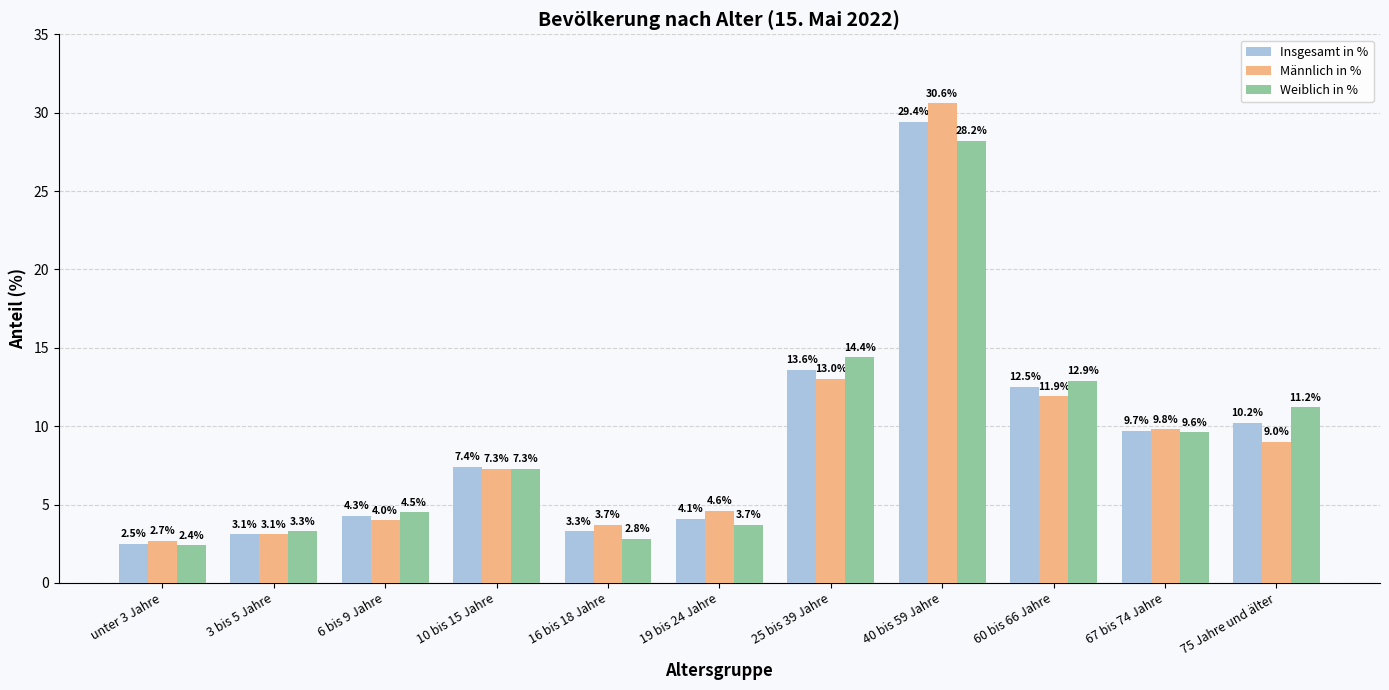

At which label does Insgesamt in % reach its minimum?

unter 3 Jahre